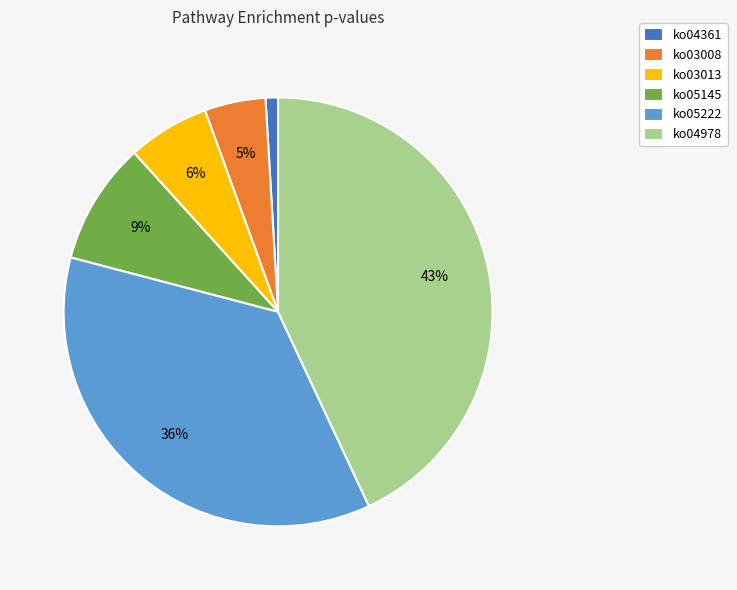

Is it true that ko04361 is 1% of the pie?

True